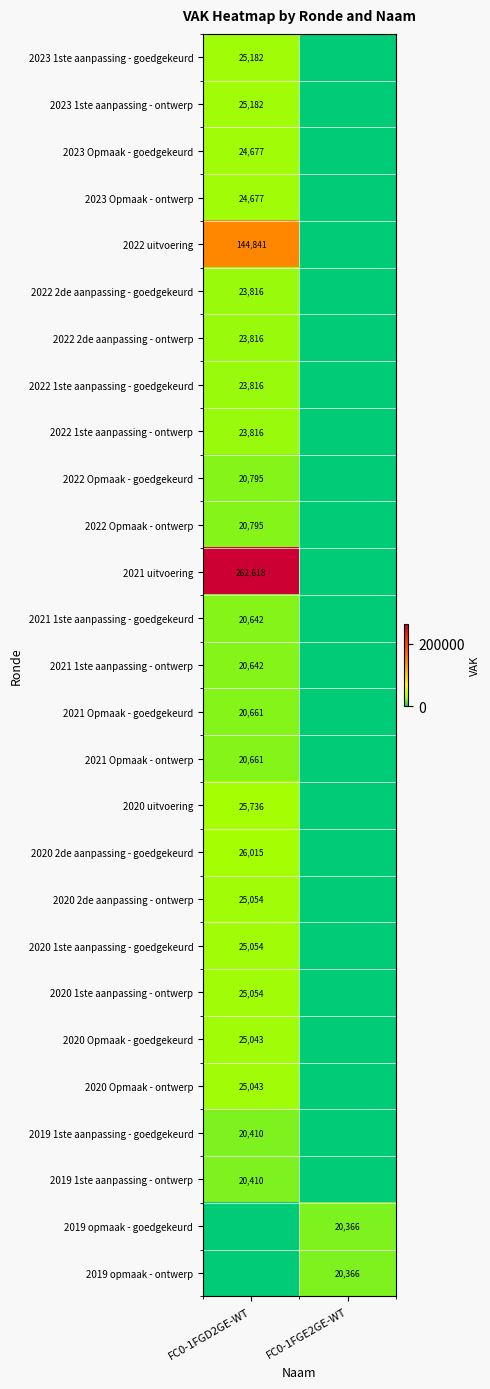

At which category is the sum across all series the highest?

FC0-1FGD2GE-WT